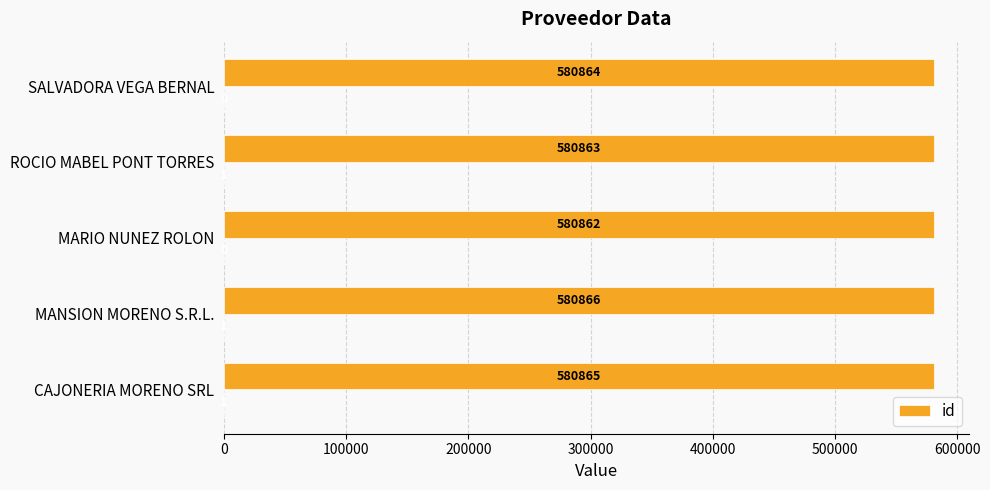

What is the minimum value shown in the chart?

580862